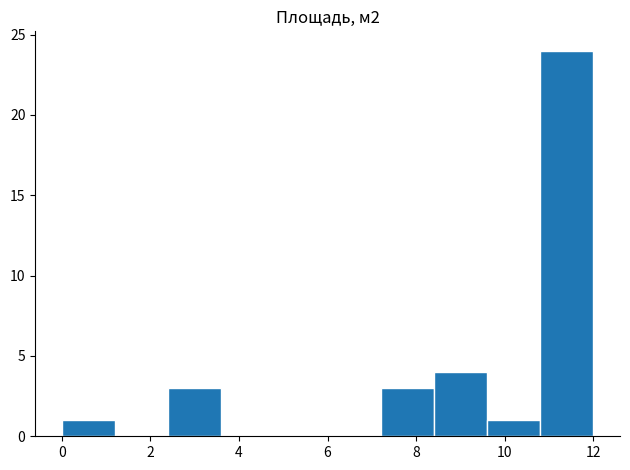

Which range on the x-axis has the tallest bar?

10.8 to 12.0